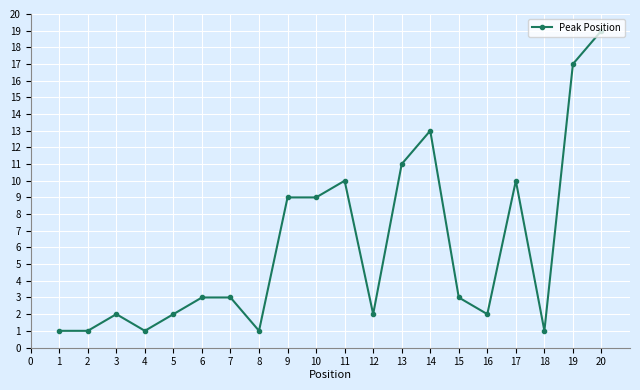

True or false: there are more than 1 points higher than both neighbors.

True